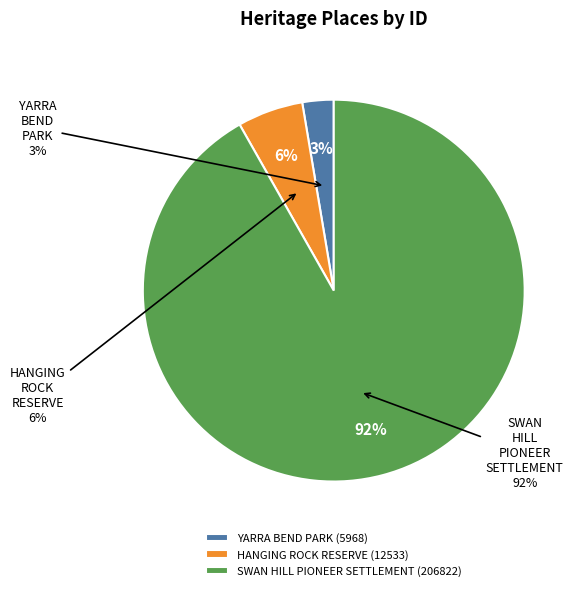

How many slices are in this pie chart?

3